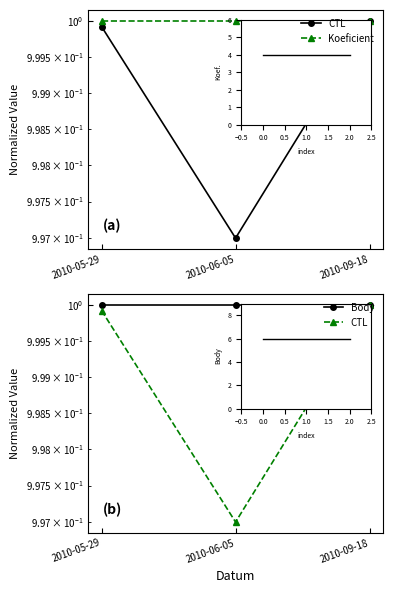

What are all the series names shown in the legend?

CTL, Koeficient, Body